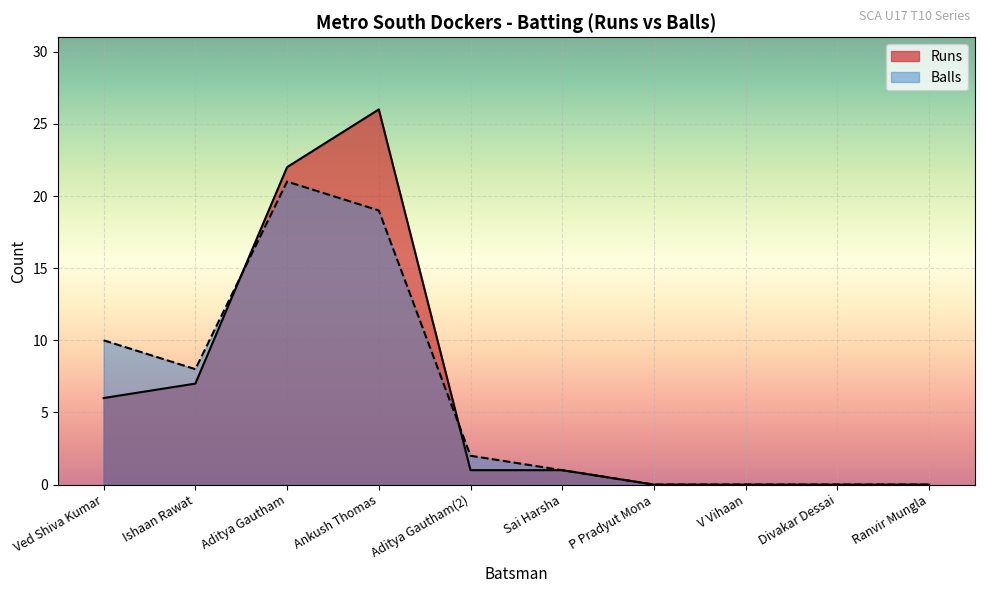

At how many categories does at least one series exceed 22?

1